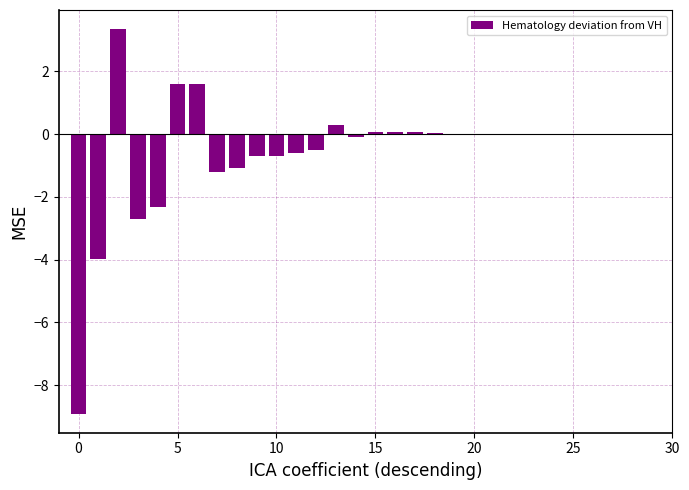

What is the greatest value displayed?

3.3